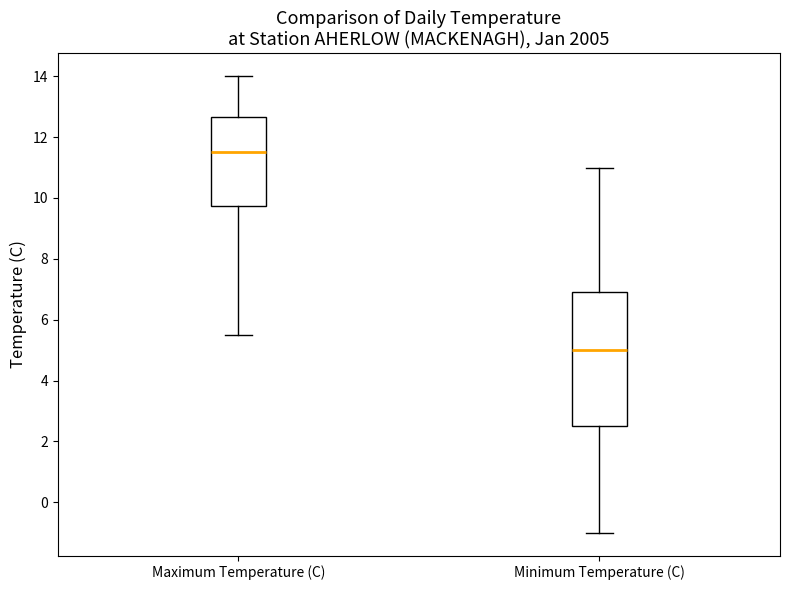

Comparing the boxes themselves (not the whiskers), which one is the tallest?

Minimum Temperature (C)